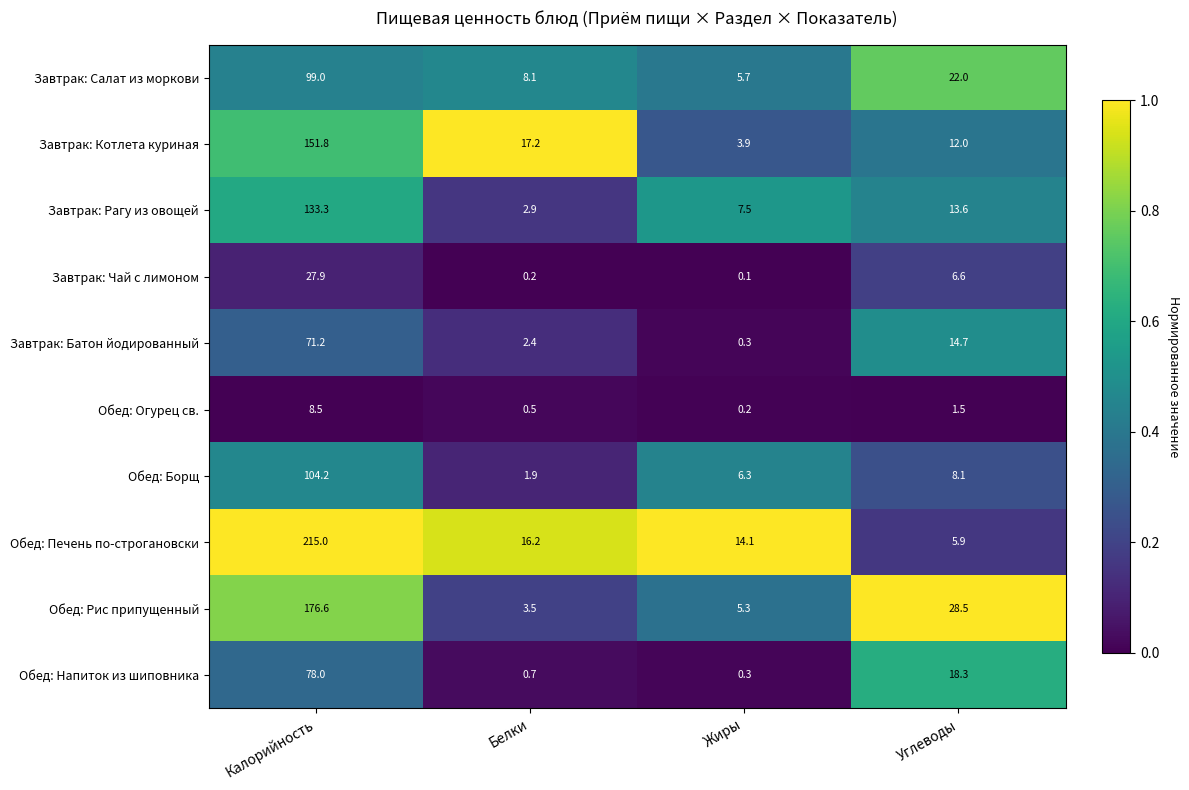

Rank the series at Белки from lowest to highest value.

Завтрак: Чай с лимоном, Обед: Огурец св., Обед: Напиток из шиповника, Обед: Борщ, Завтрак: Батон йодированный, Завтрак: Рагу из овощей, Обед: Рис припущенный, Завтрак: Салат из моркови, Обед: Печень по-строгановски, Завтрак: Котлета куриная